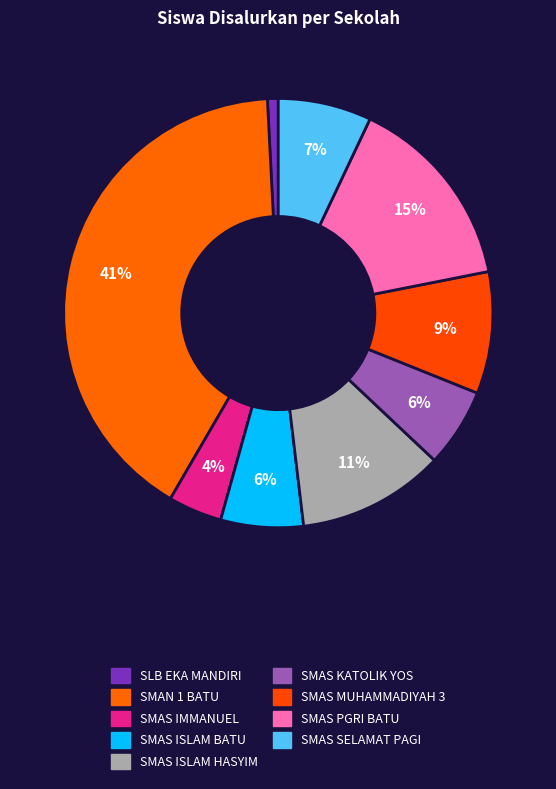

How many slices are in this pie chart?

9